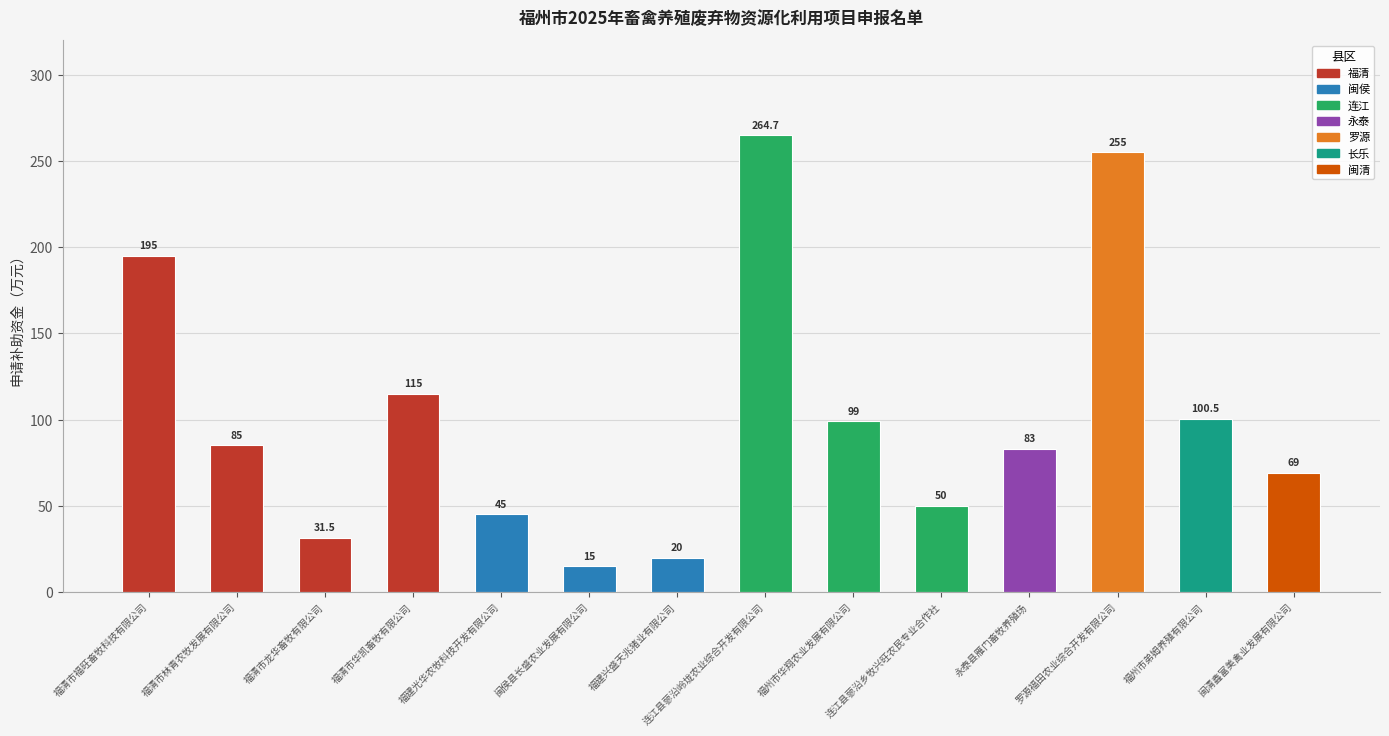

Are the bars grouped side by side (vs. stacked)?

No